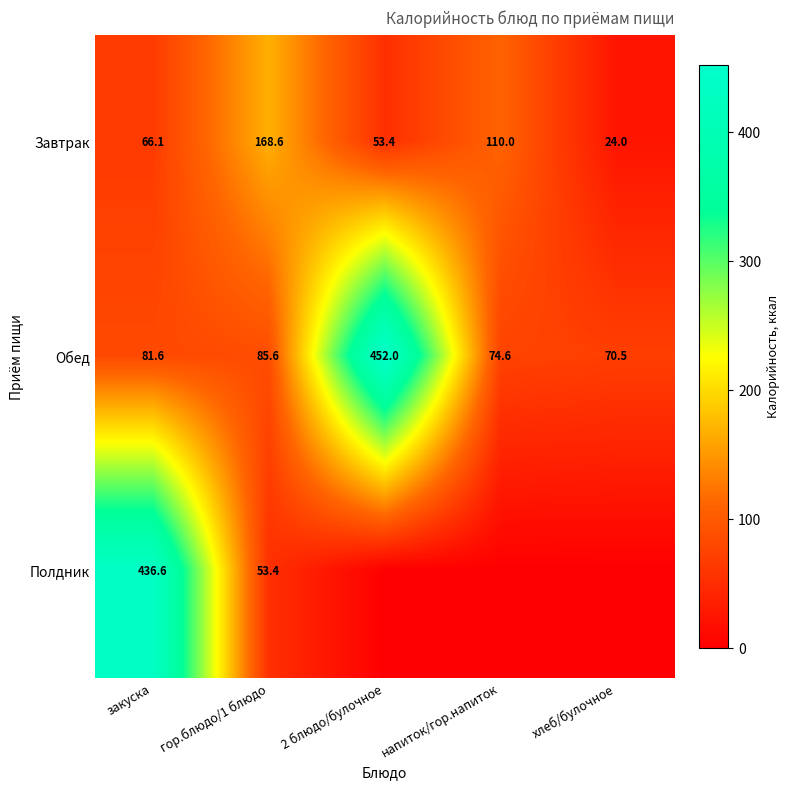

At which label does Завтрак reach its minimum?

хлеб/булочное